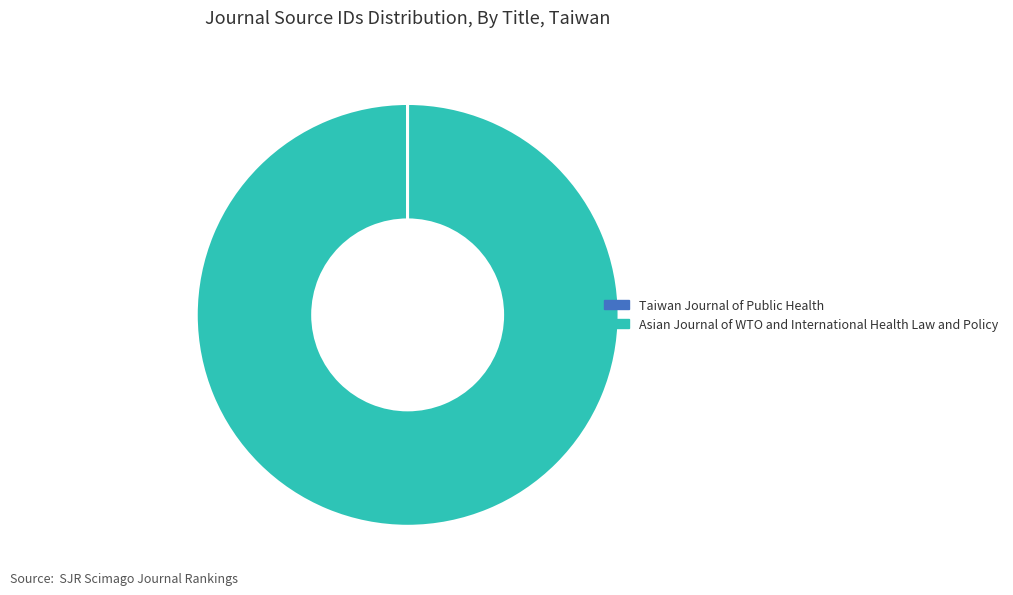

Which slice is the largest?

Asian Journal of WTO and International Health Law and Policy